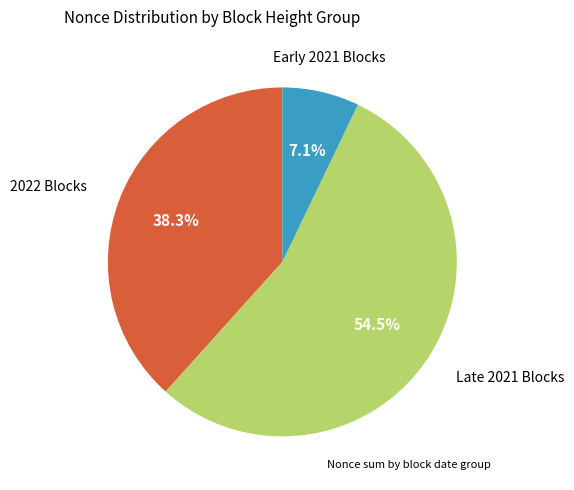

Does any single category account for the majority?

Yes